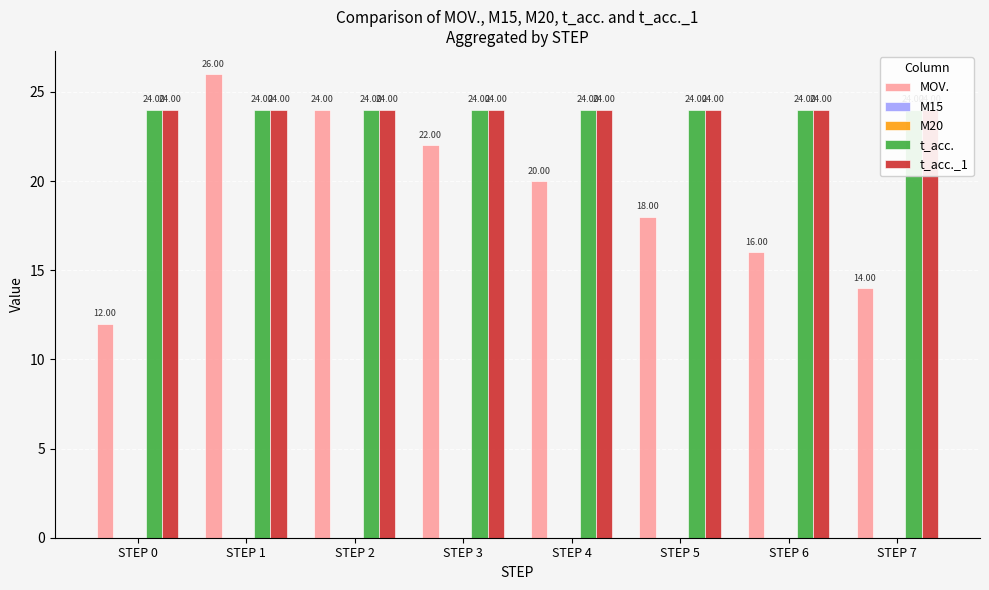

Does the chart contain stacked bars?

No